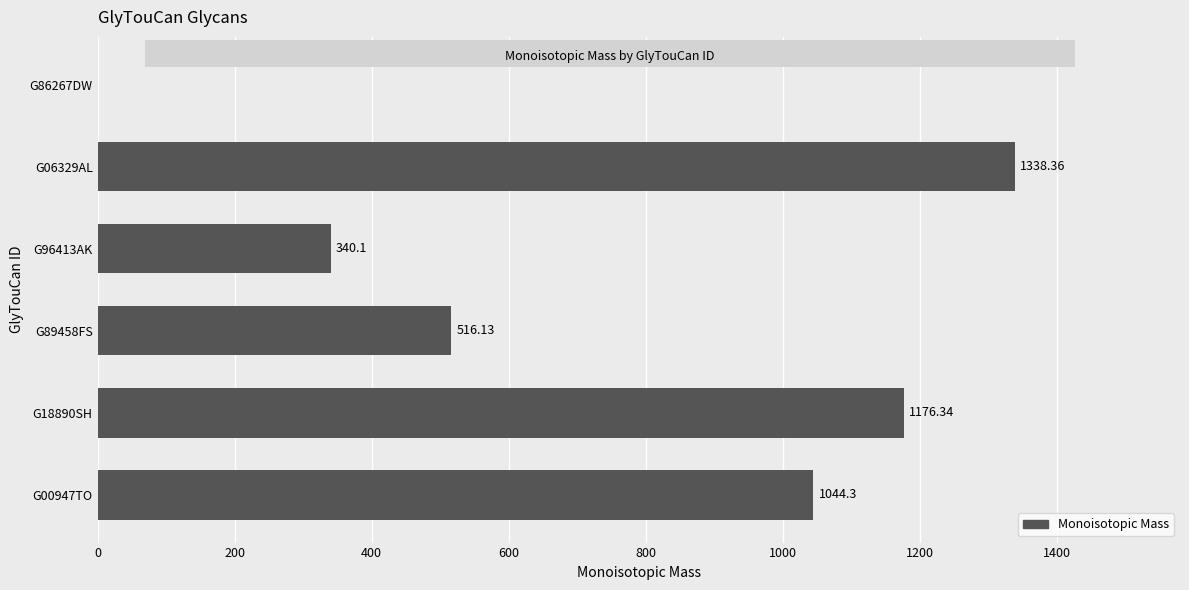

Count the number of categories in the chart.

6